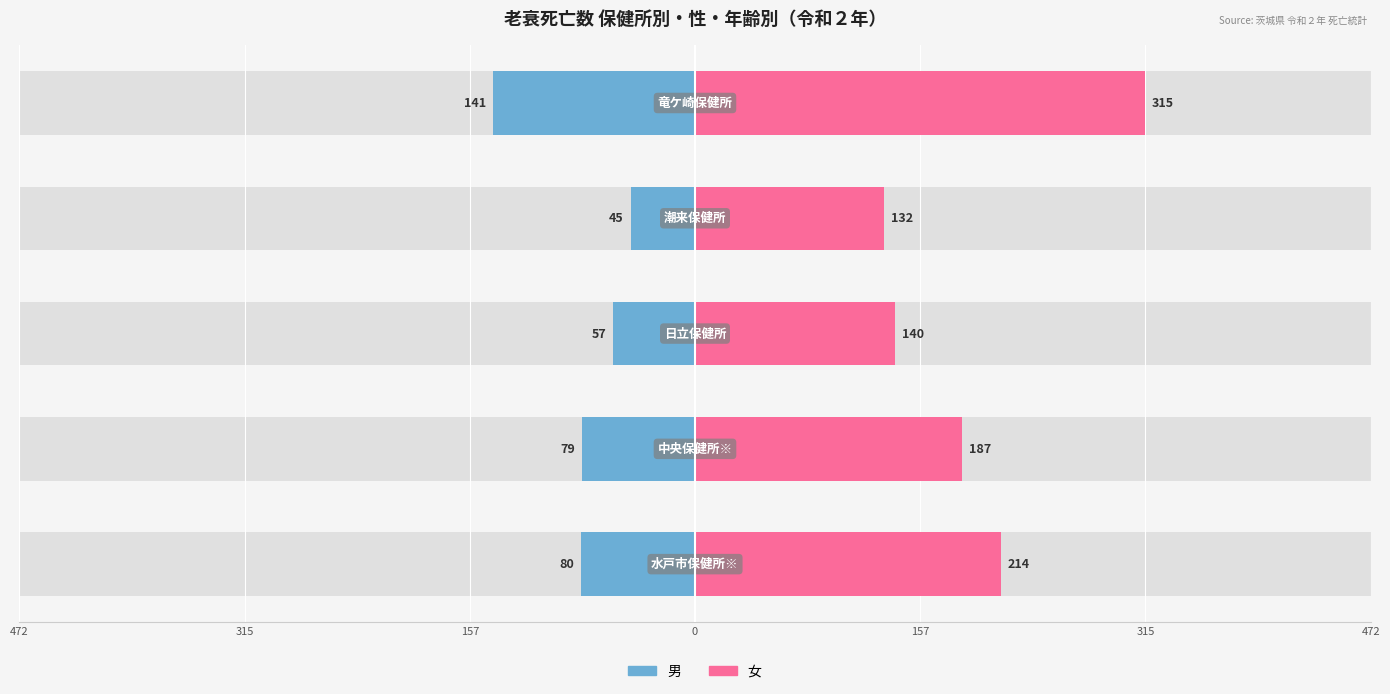

How many groups of bars are there?

5